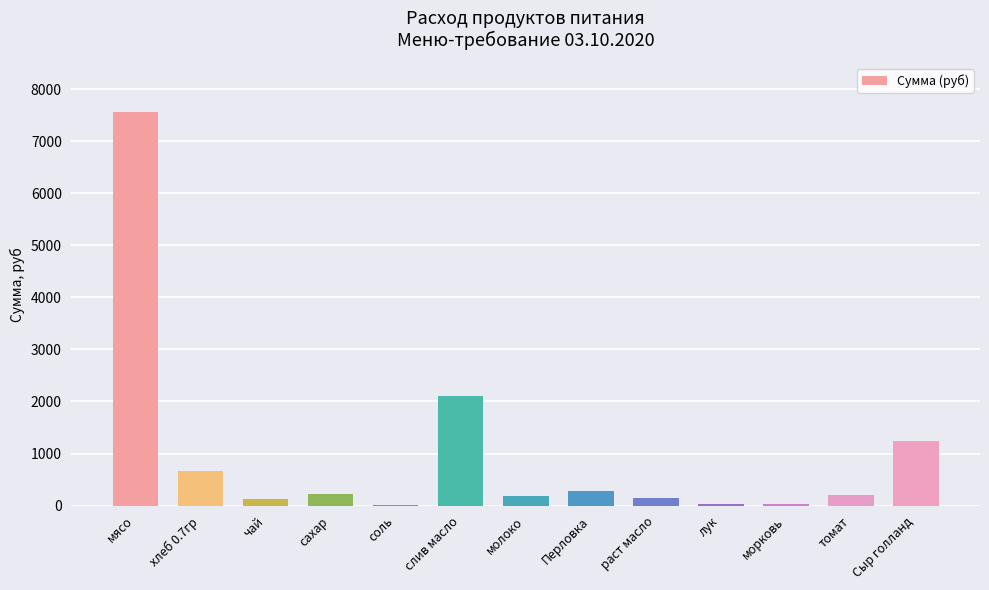

The value at хлеб 0.7гр is 665.1. True or false?

True